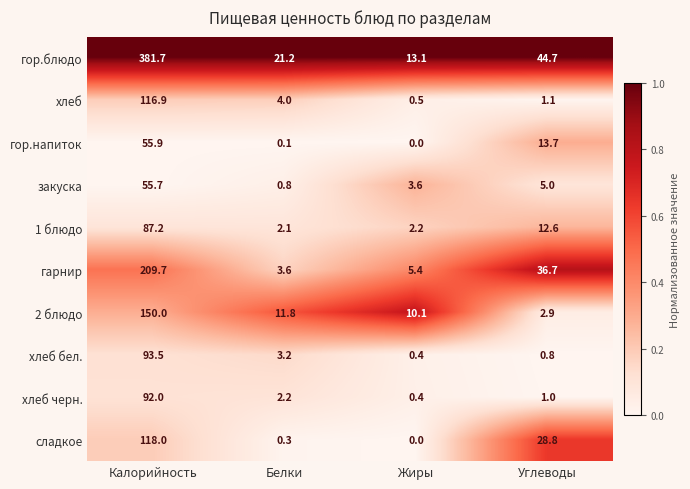

Count the number of categories in the chart.

4